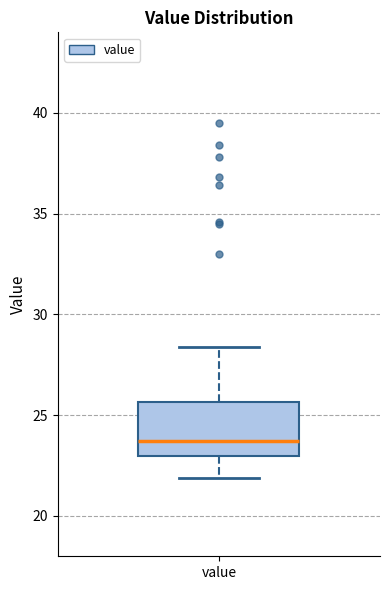

Where is the upper edge of the box for value on the y-axis? The values are not printed on the chart, so give them approximately, as read against the axis.

25.5